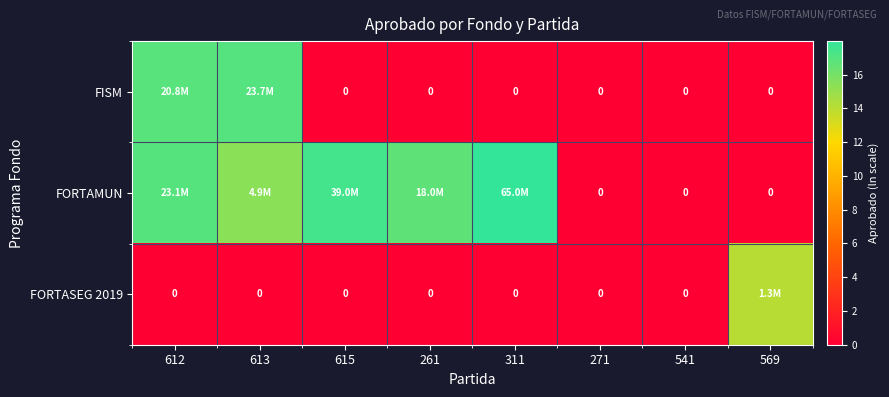

Between 541 and 261, which is larger?

541